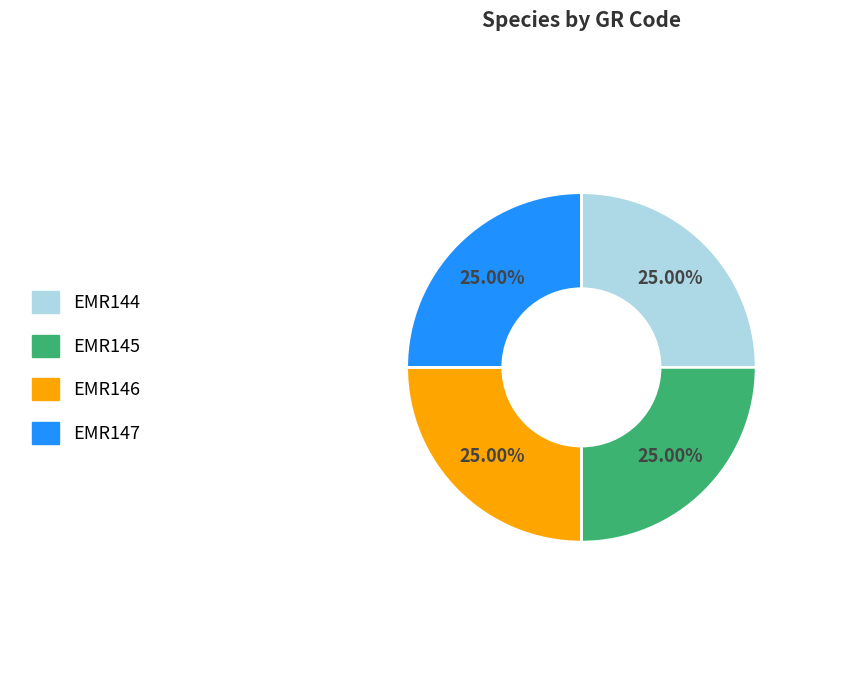

Does EMR145 represent more than half of the total?

No